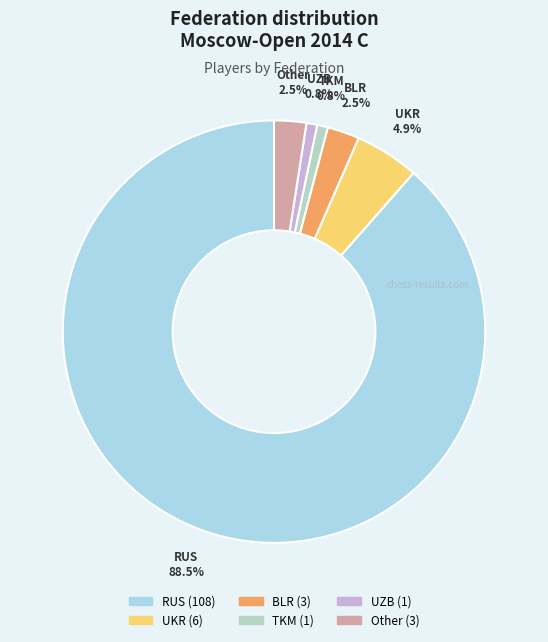

How much of the chart is everything except TKM?

99.2%